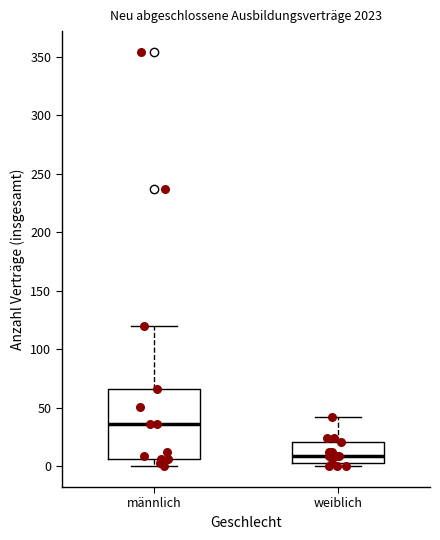

Reading left to right, read every box against the y-axis: the position of its median line, the range the box covers, and the ends of its whiskers. The values are not printed on the chart, so give them approximately, as read against the axis.

männlich: median 35, box 5 to 65, whiskers 0 to 120
weiblich: median 10, box 5 to 20, whiskers 0 to 40